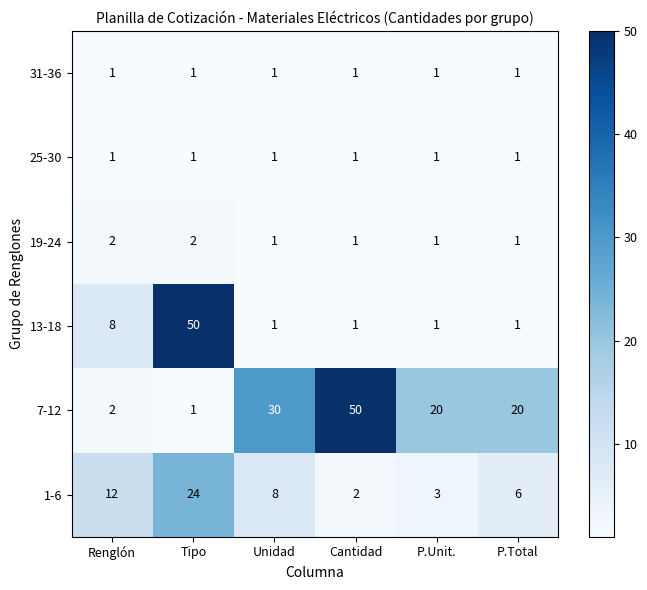

At how many categories does at least one series exceed 24?

3